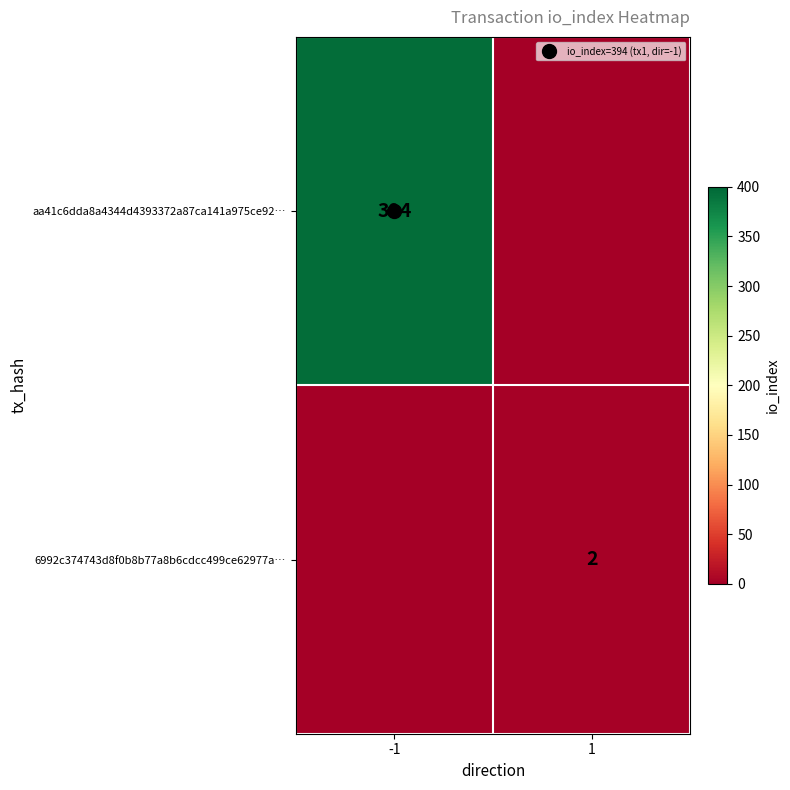

Rank the series by their maximum value, from lowest to highest.

6992c374743d8f0b8b77a8b6cdcc499ce62977a…, aa41c6dda8a4344d4393372a87ca141a975ce92…